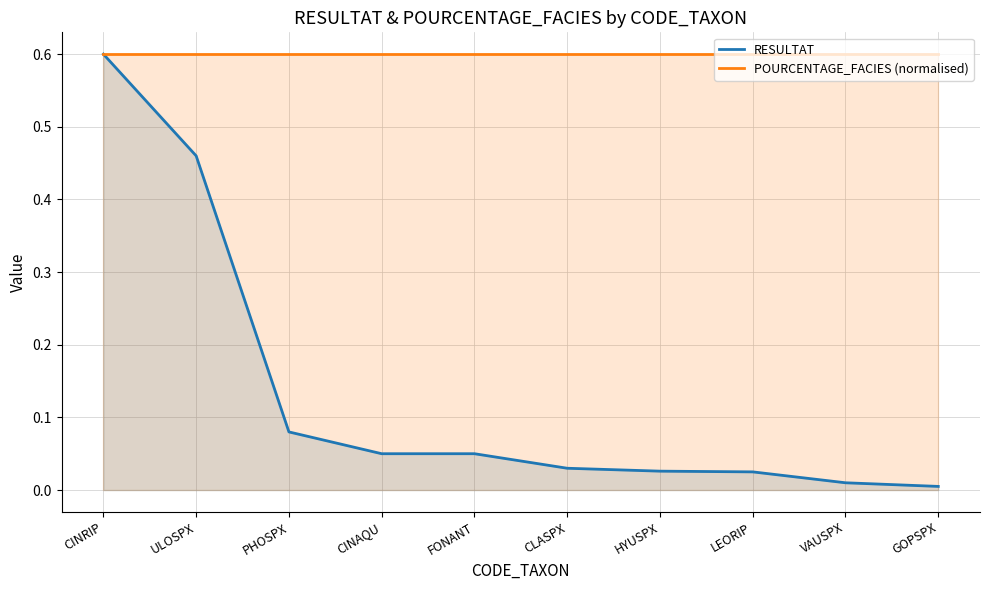

What is the label of the 5th point from the left?

FONANT